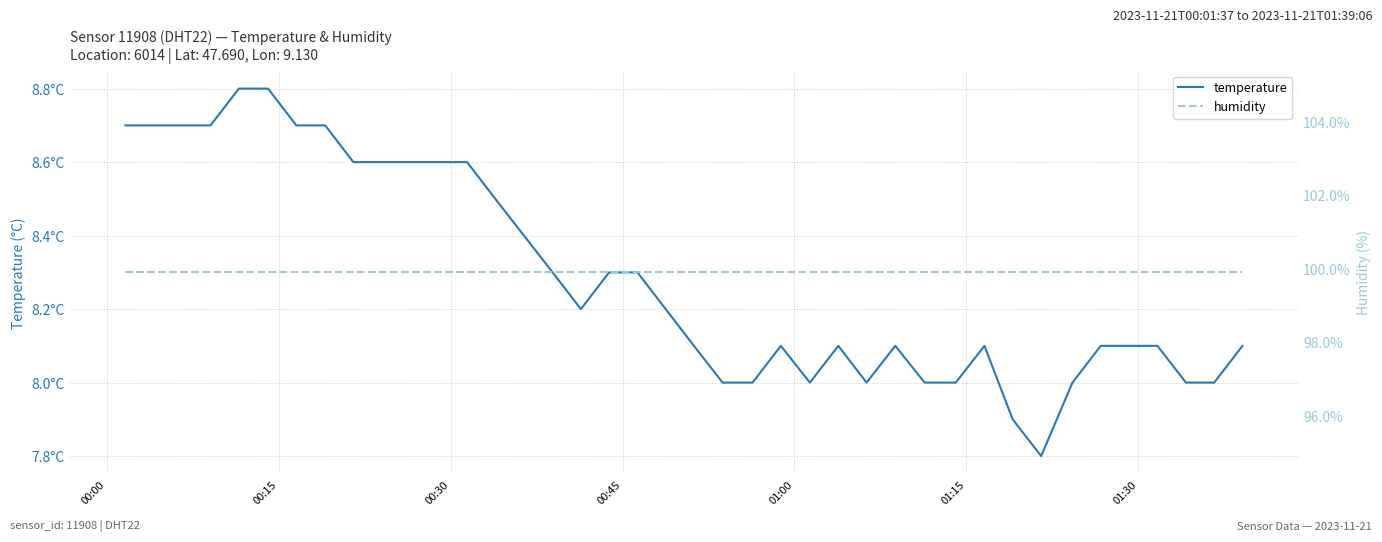

What is the value of the temperature point at the 9th from the left?

8.6